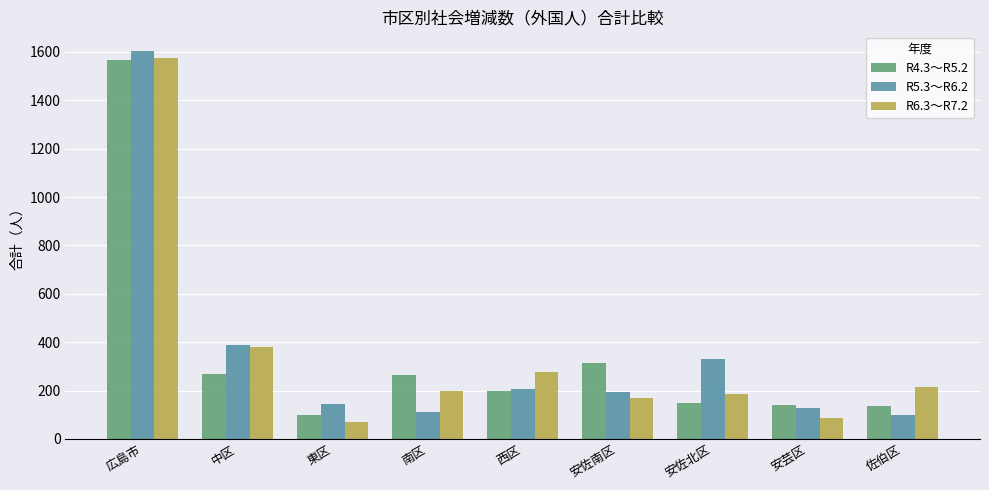

What is the maximum value for R5.3～R6.2?

1605